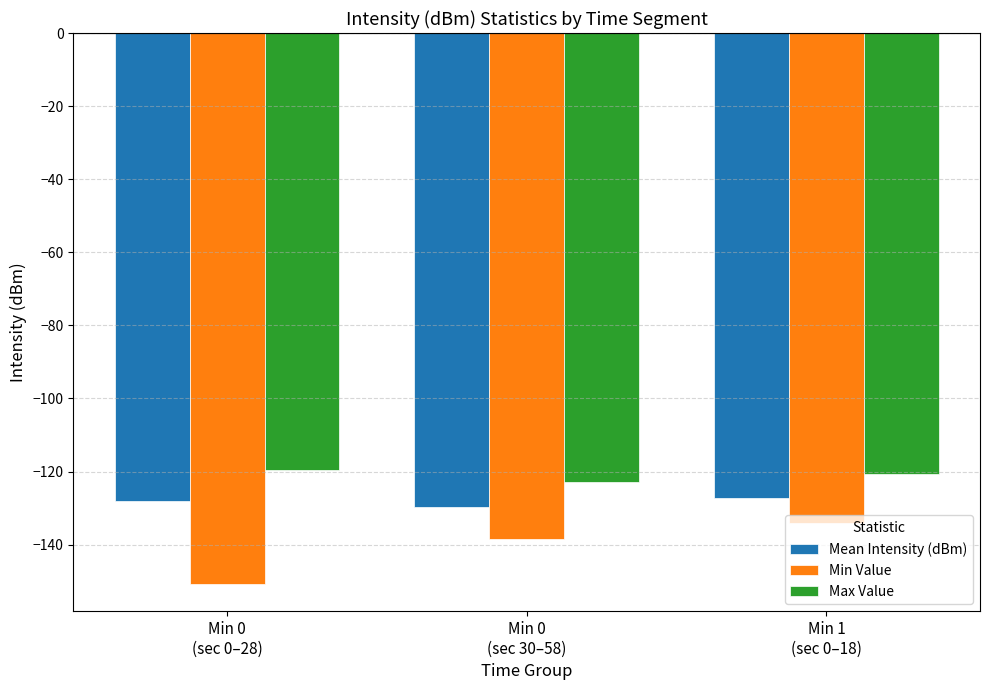

How many bars are there in each group?

3